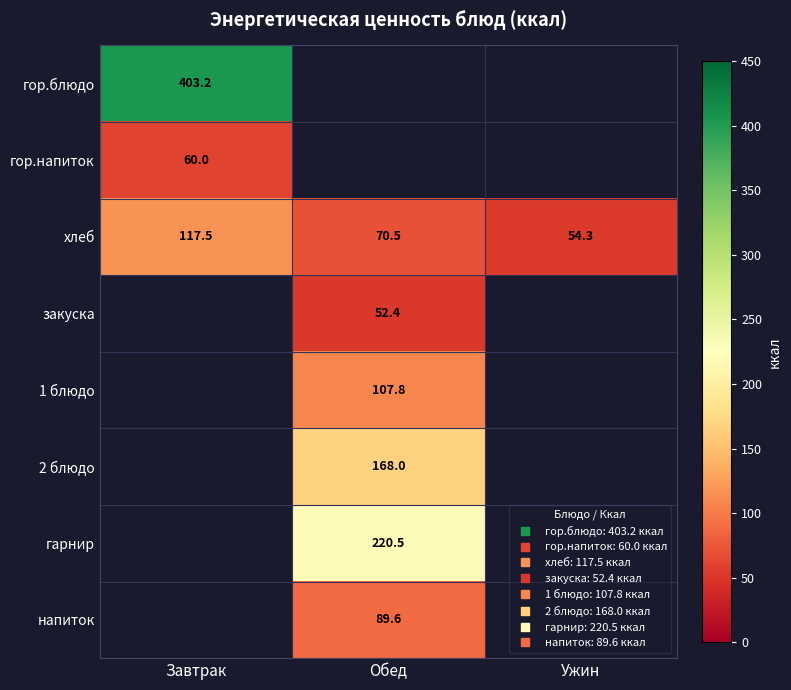

What is the minimum value shown in the chart?

52.4